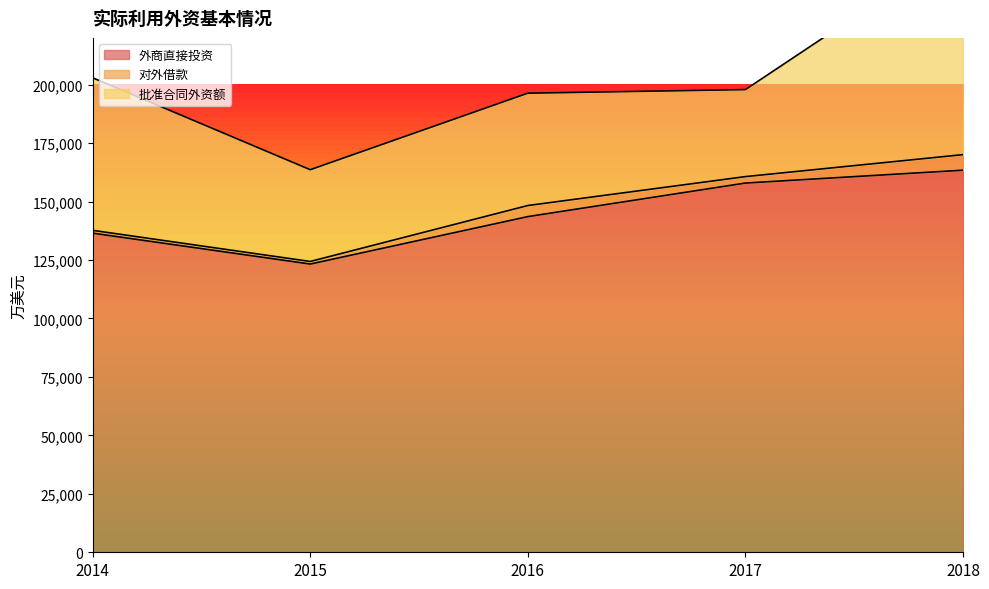

Rank the series by their average value, from lowest to highest.

对外借款, 批准合同外资额, 外商直接投资